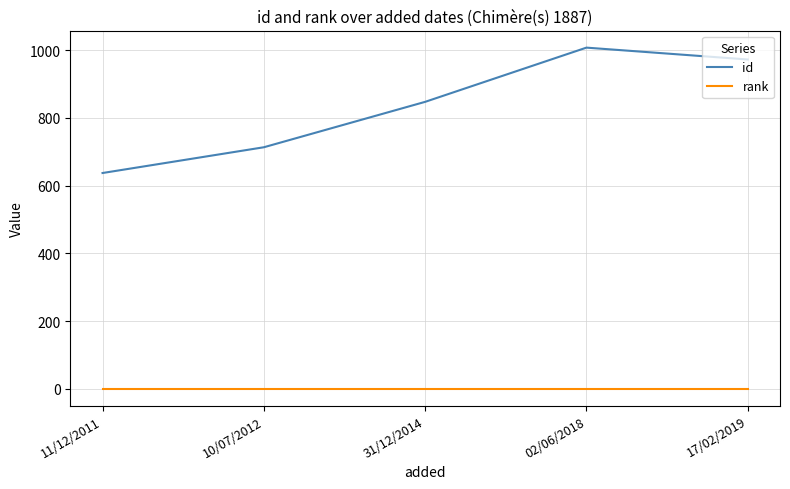

Which series changed the most between 31/12/2014 and 02/06/2018?

id